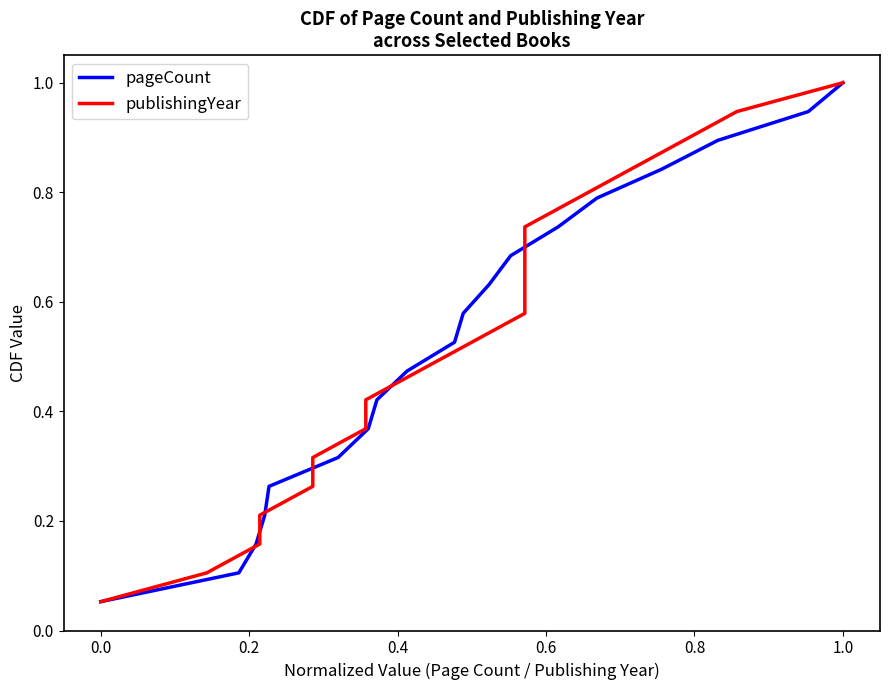

Which category has the highest value in the pageCount series?

1.0